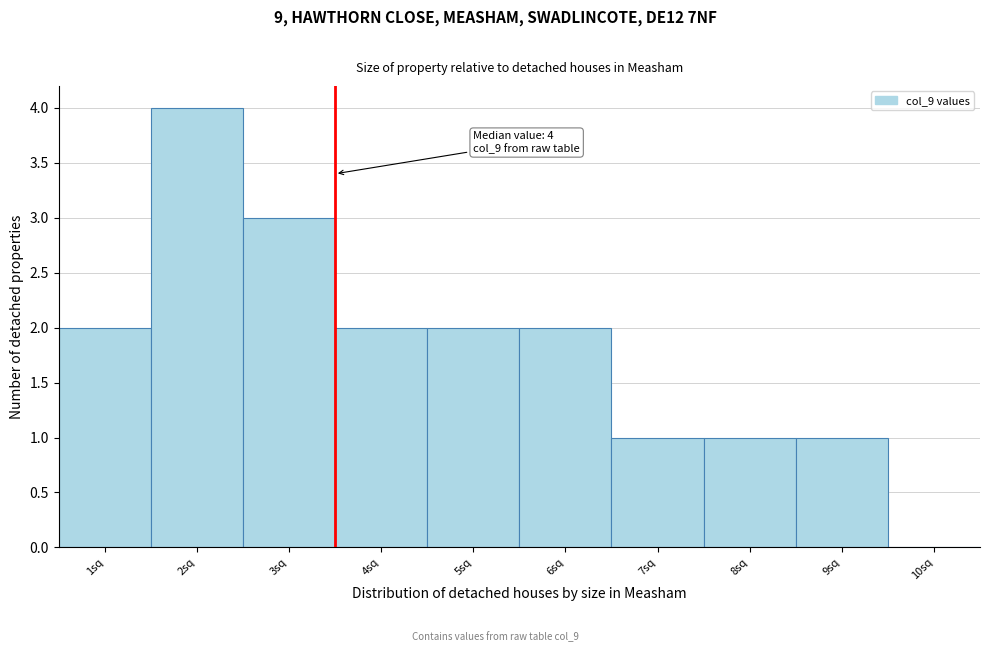

Which range on the x-axis has the tallest bar?

1.5 to 2.5